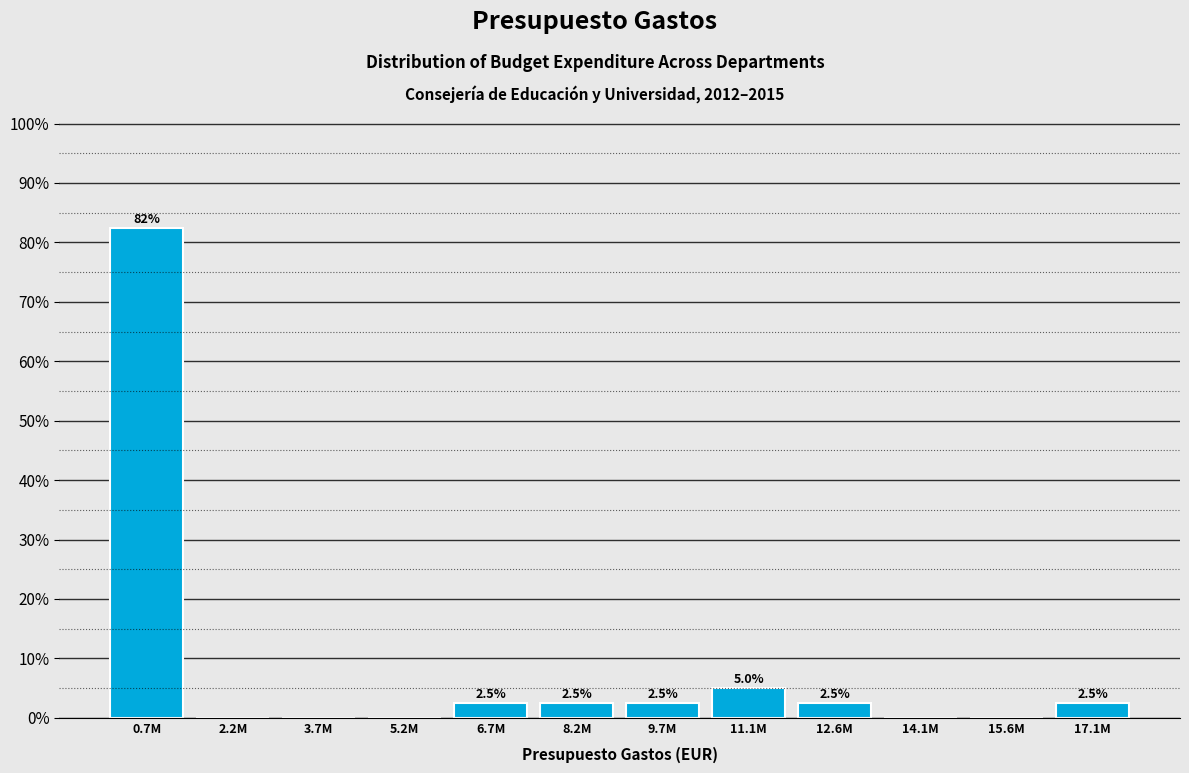

Reading left to right, transcribe all the data shown in this chart.

0.7M=82.5	2.2M=0.0	3.7M=0.0	5.2M=0.0	6.7M=2.5	8.2M=2.5	9.7M=2.5	11.1M=5.0	12.6M=2.5	14.1M=0.0	15.6M=0.0	17.1M=2.5